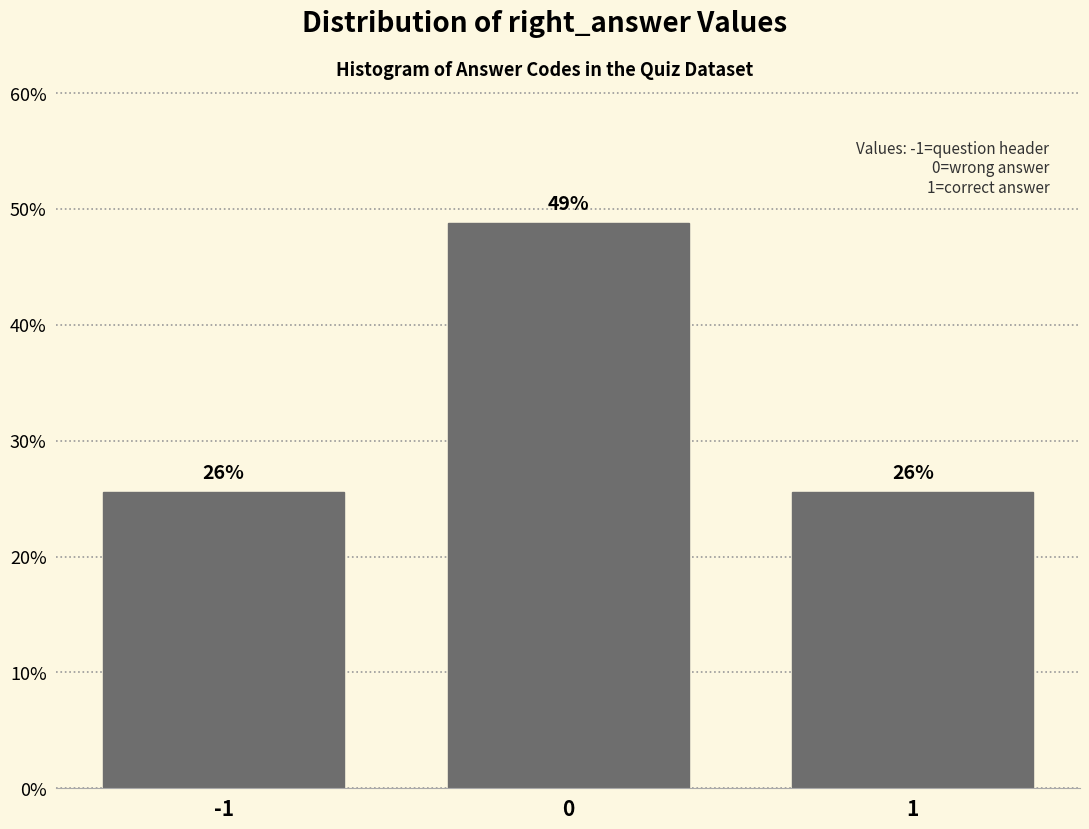

How many bars are there in total?

3